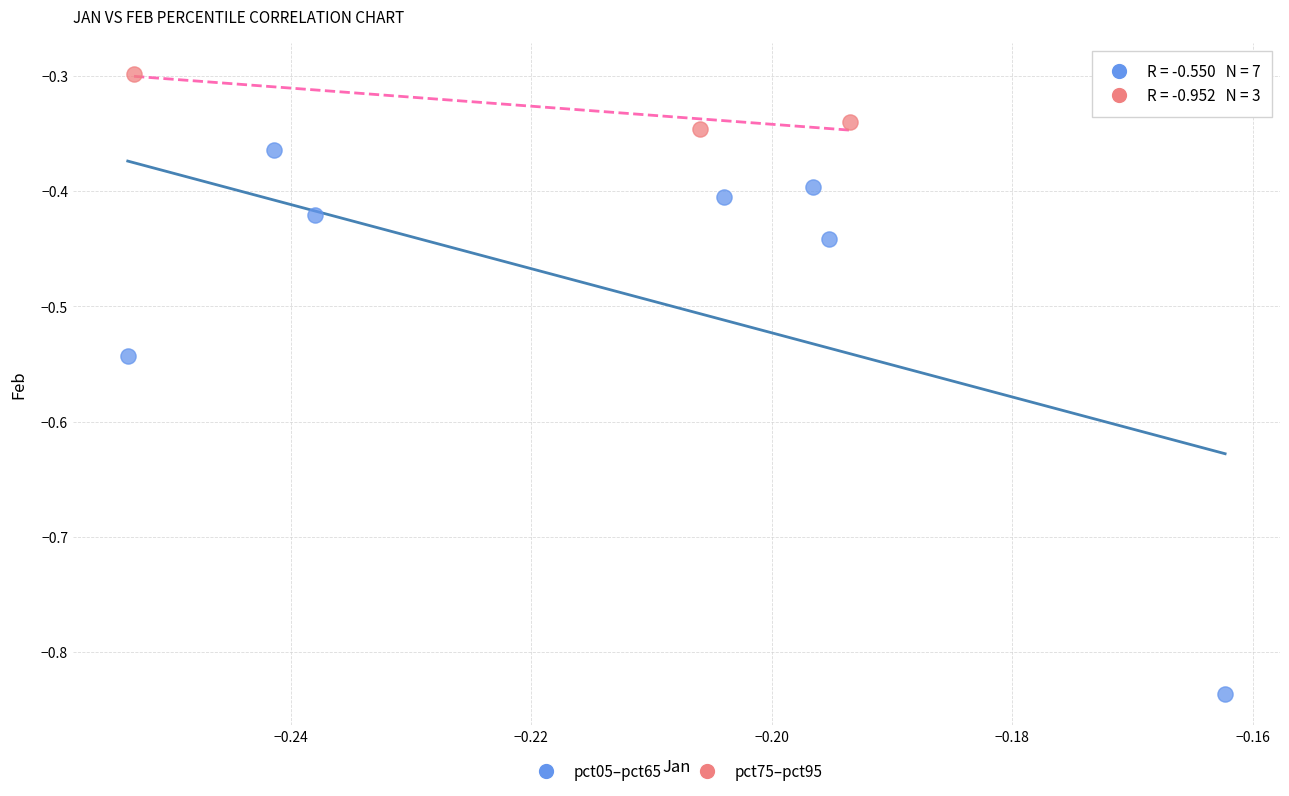

Which series has the largest Y range (max minus min)?

pct05–pct65